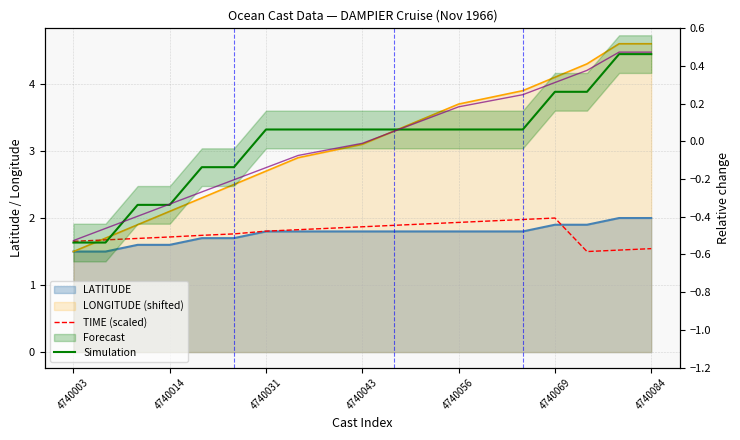

What is the difference between the second highest and minimum values in the Simulation series?

1.0